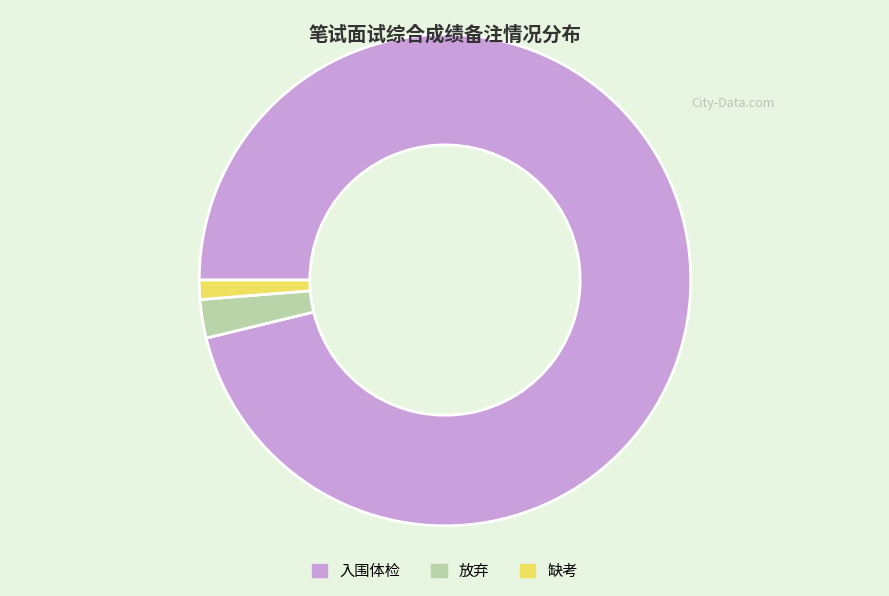

Approximately how many times larger is the value at 入围体检 compared to 缺考?

76.0